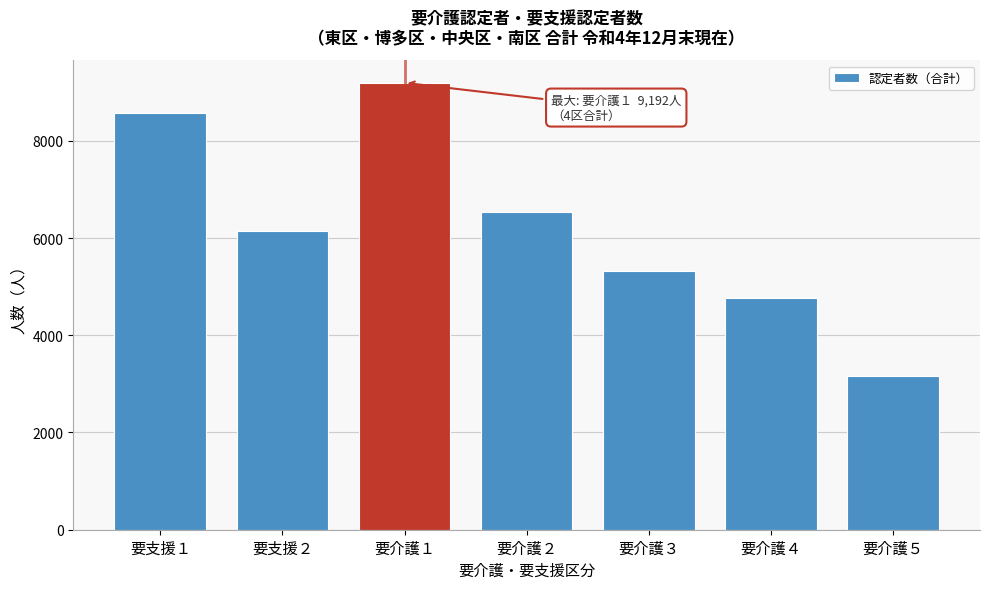

Reading left to right, extract all data points from this chart.

8571	6151	9192	6525	5316	4772	3168